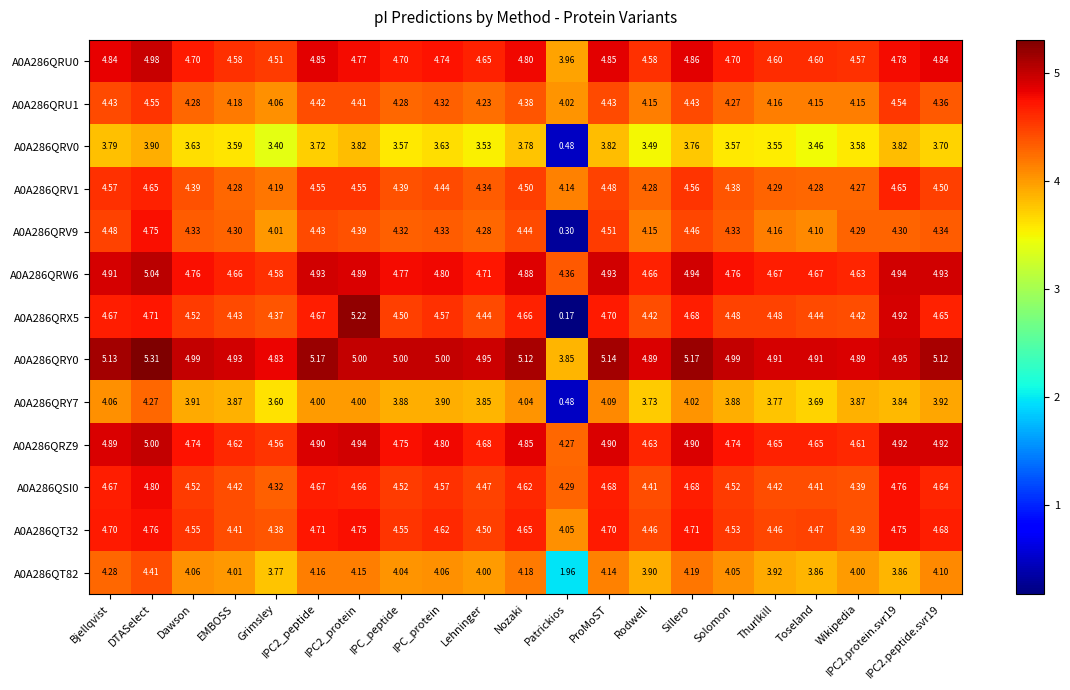

Which series has the largest range (max minus min)?

A0A286QRX5